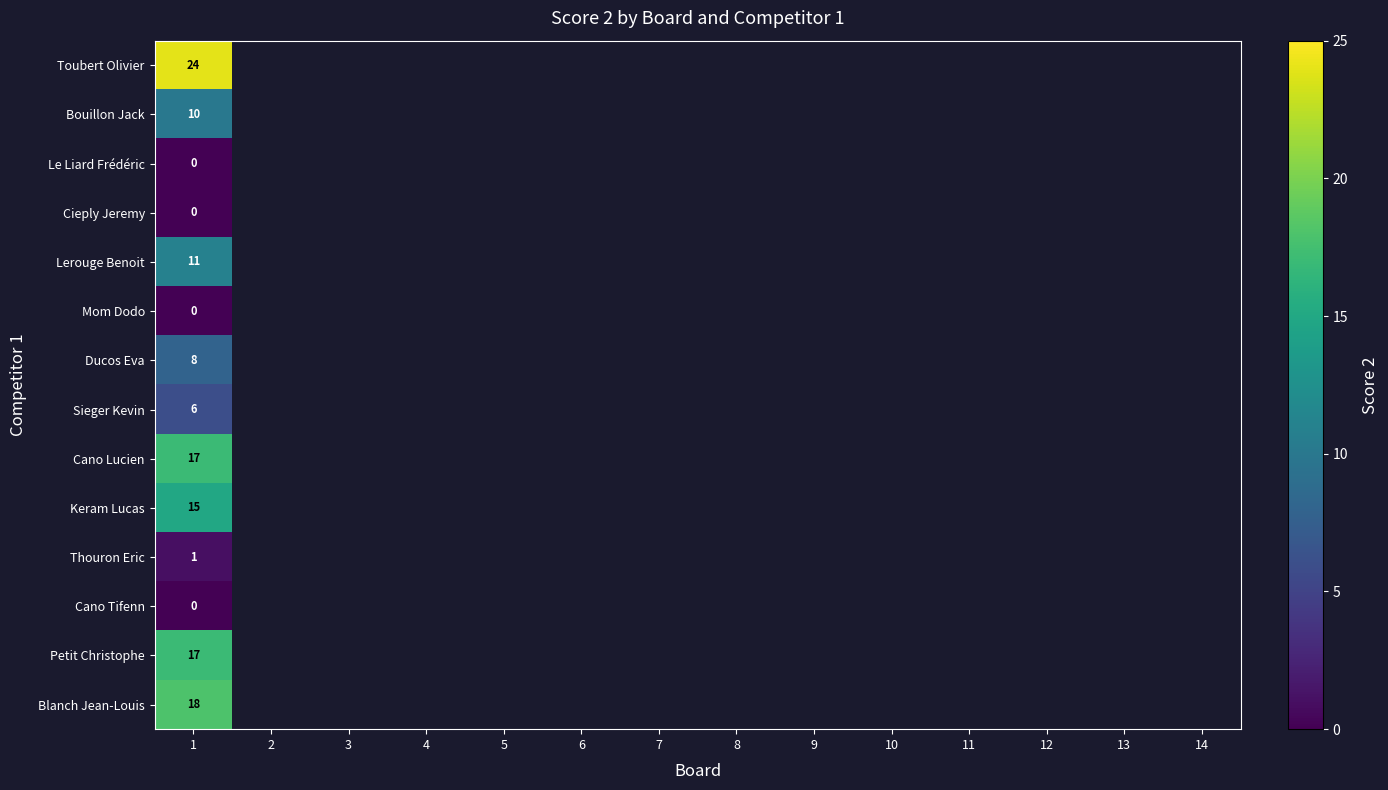

The Blanch Jean-Louis series shows 18 at 1. True or false?

True